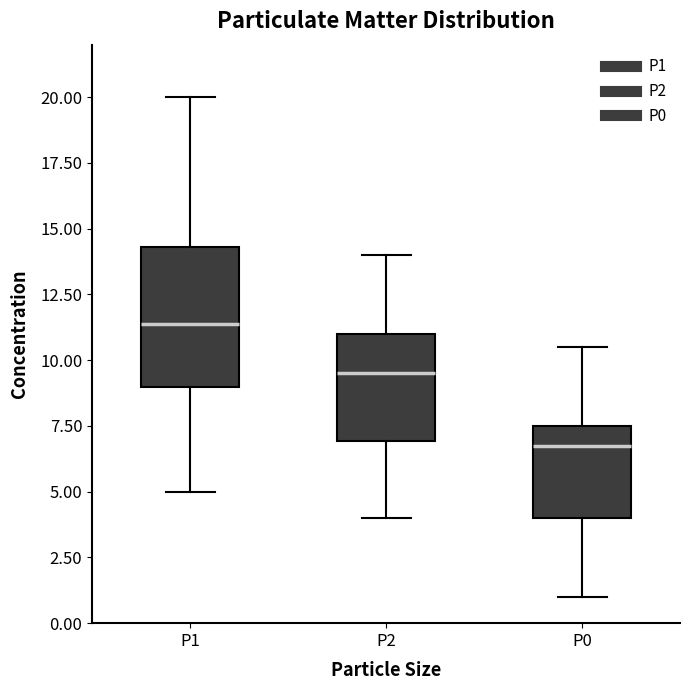

Which box has the lowest median line?

P0